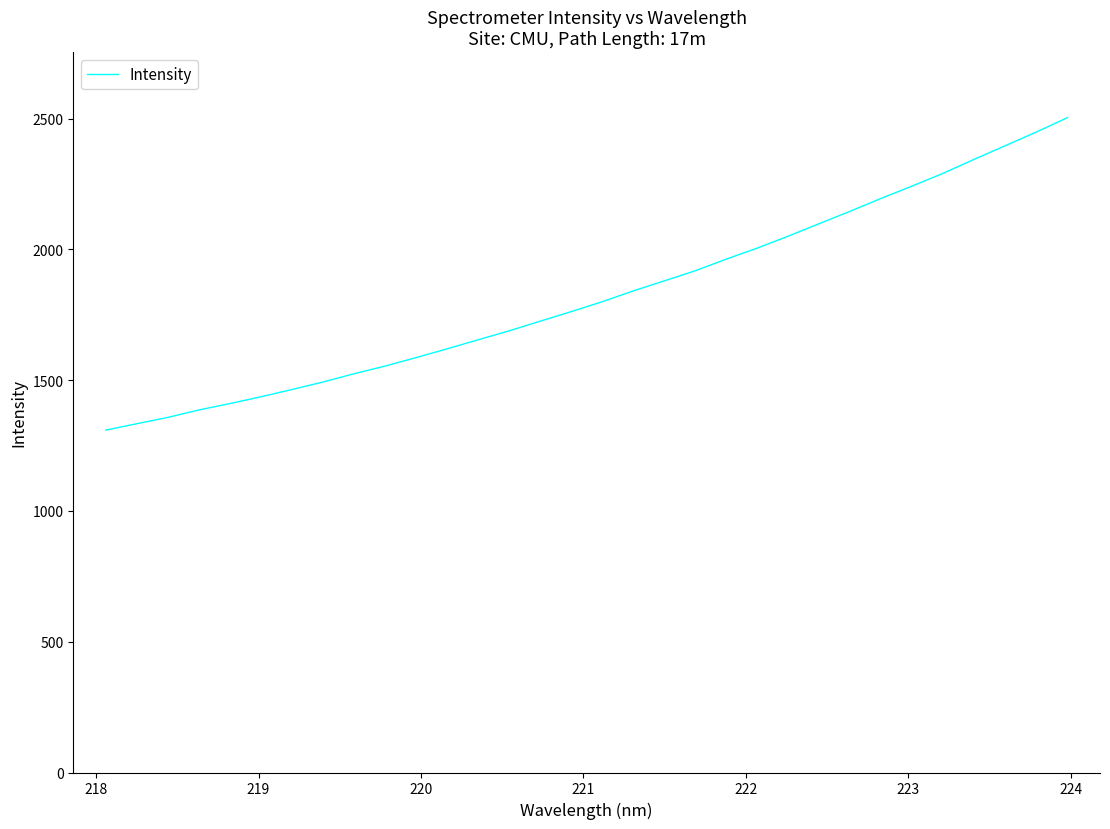

What is the difference between the maximum and minimum values?

1194.6